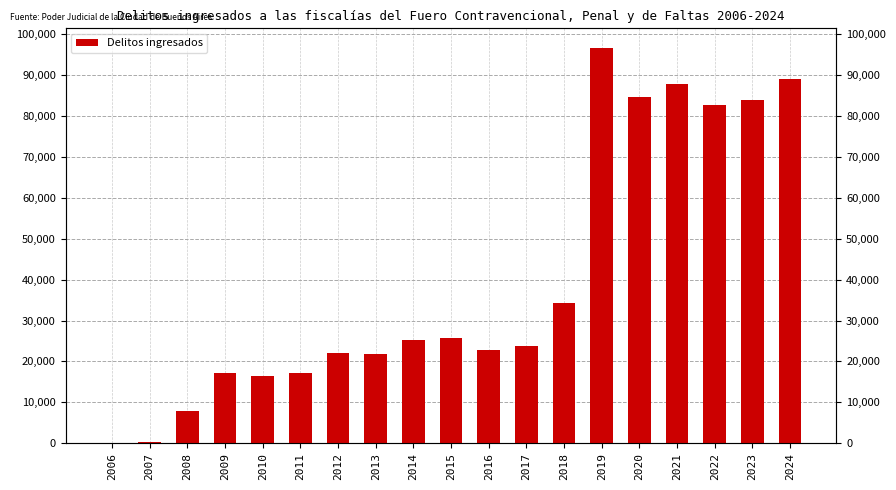

Which has a higher value, 2021 or 2012?

2021